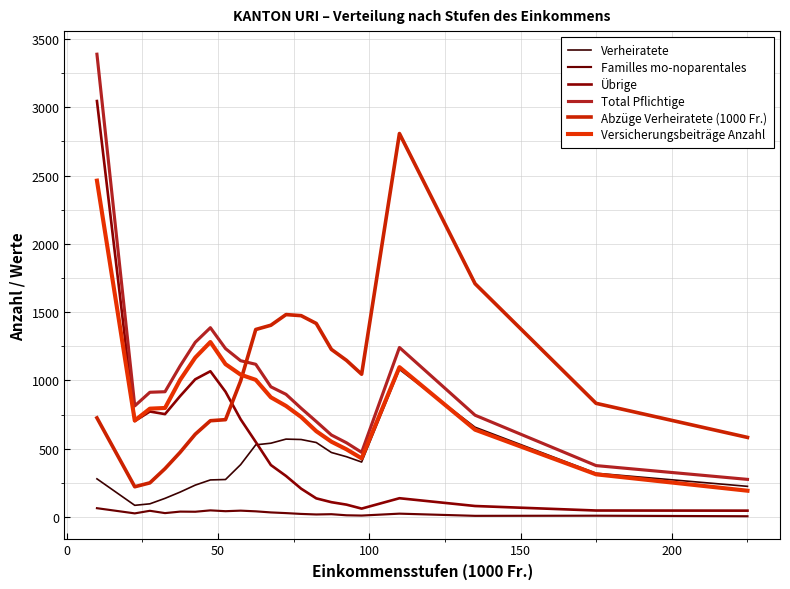

True or false: Familles mo-noparentales and Total Pflichtige intersect in this chart.

False